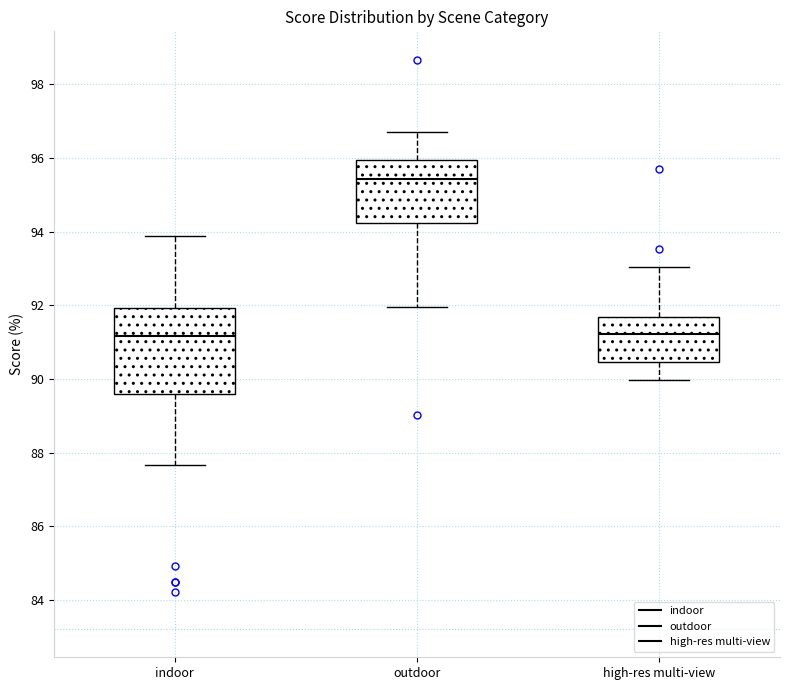

Where is the lower edge of the box for indoor on the y-axis? The values are not printed on the chart, so give them approximately, as read against the axis.

89.6